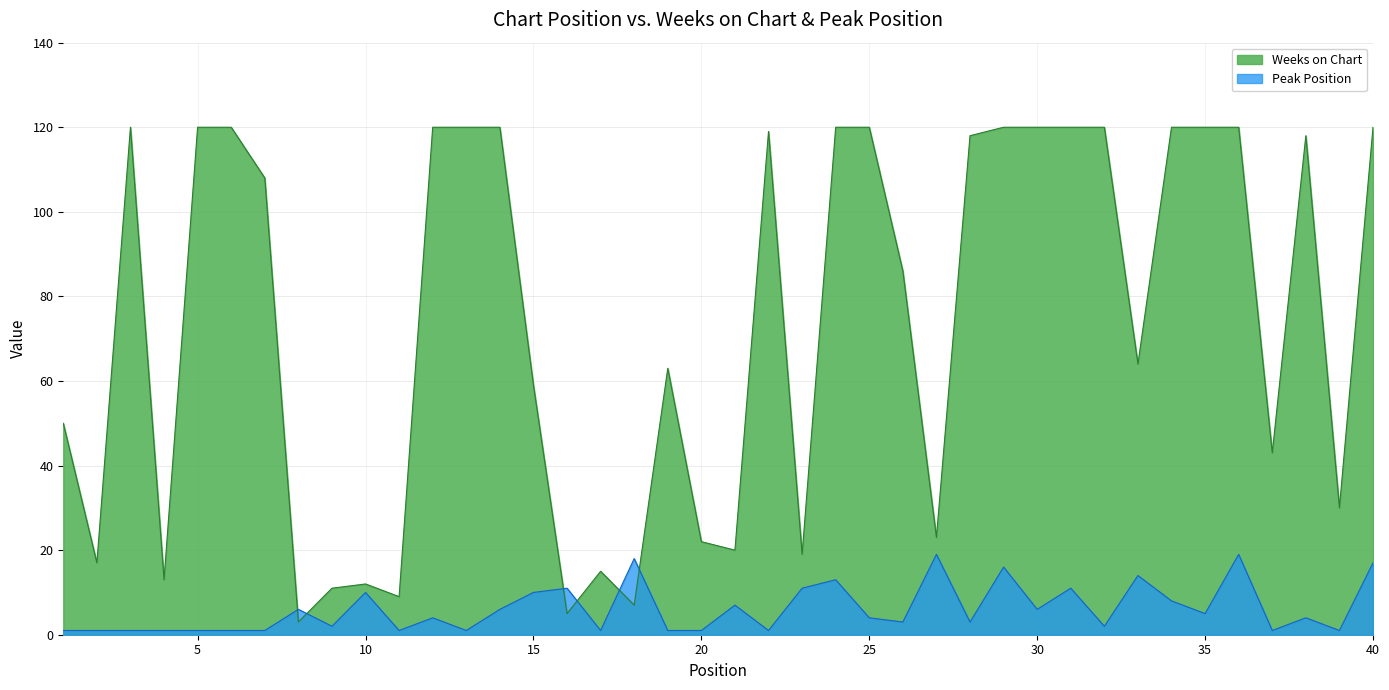

Reading left to right, list all the values displayed in this chart.

Weeks on Chart: 1=50	2=17	3=120	4=13	5=120	6=120	7=108	8=3	9=11	10=12	11=9	12=120	13=120	14=120	15=59	16=5	17=15	18=7	19=63	20=22	21=20	22=119	23=19	24=120	25=120	26=86	27=23	28=118	29=120	30=120	31=120	32=120	33=64	34=120	35=120	36=120	37=43	38=118	39=30	40=120
Peak Position: 1=1	2=1	3=1	4=1	5=1	6=1	7=1	8=6	9=2	10=10	11=1	12=4	13=1	14=6	15=10	16=11	17=1	18=18	19=1	20=1	21=7	22=1	23=11	24=13	25=4	26=3	27=19	28=3	29=16	30=6	31=11	32=2	33=14	34=8	35=5	36=19	37=1	38=4	39=1	40=17